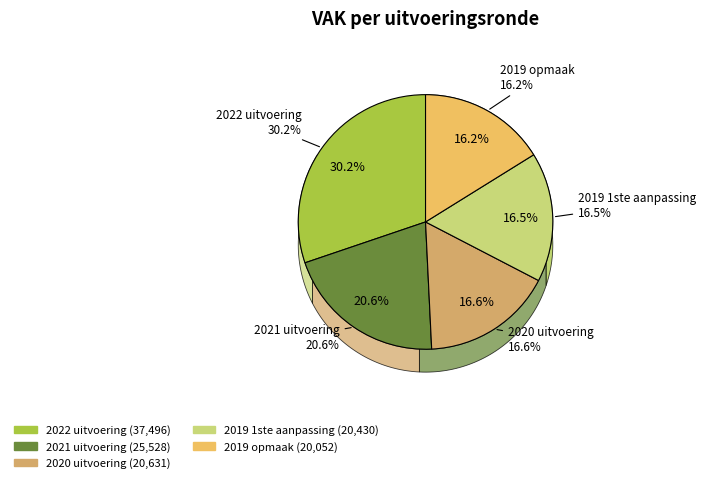

Rank the categories by value from highest to lowest.

2022 uitvoering, 2021 uitvoering, 2020 uitvoering, 2019 1ste aanpassing, 2019 opmaak